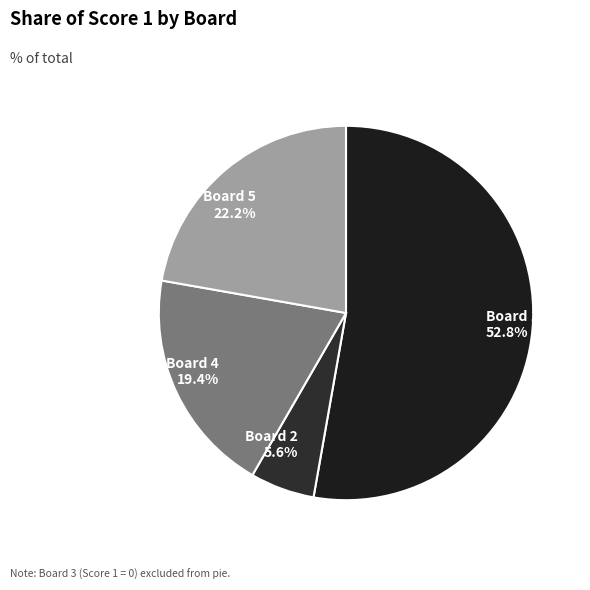

How many segments does this pie chart have?

4